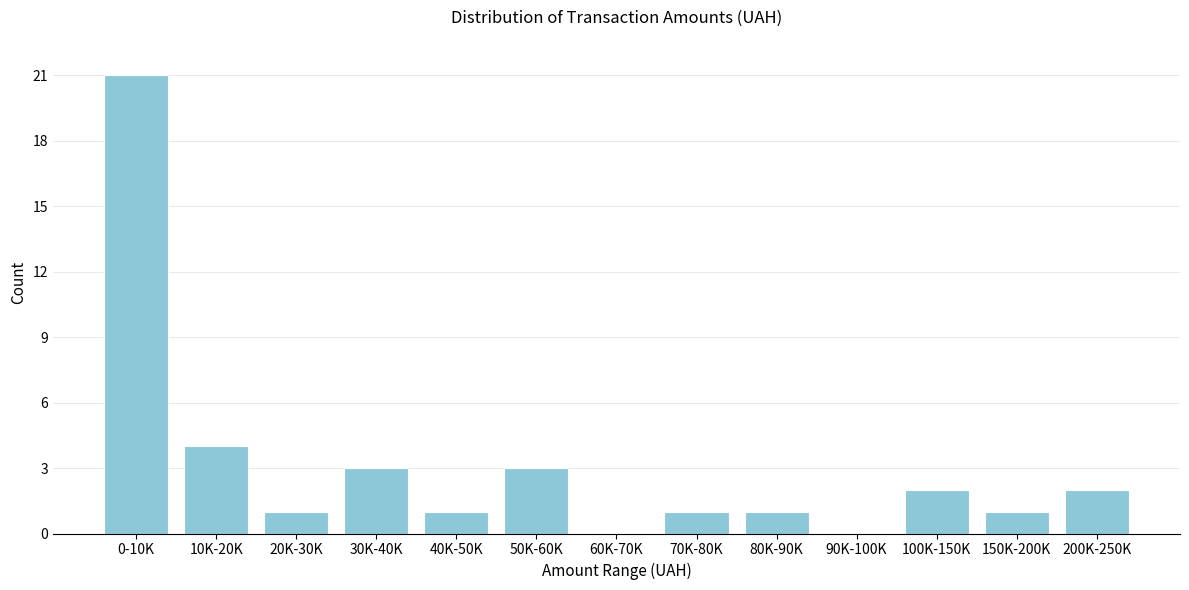

Reading right to left, what are all the values shown in this chart?

200K-250K=2	150K-200K=1	100K-150K=2	90K-100K=0	80K-90K=1	70K-80K=1	60K-70K=0	50K-60K=3	40K-50K=1	30K-40K=3	20K-30K=1	10K-20K=4	0-10K=21